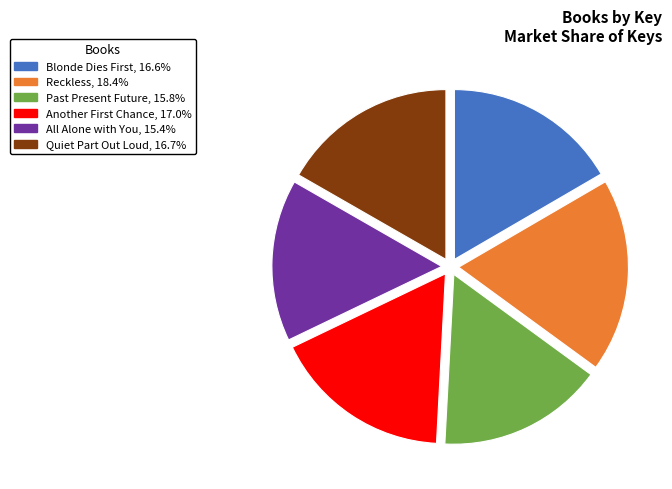

How many slices are in this pie chart?

6